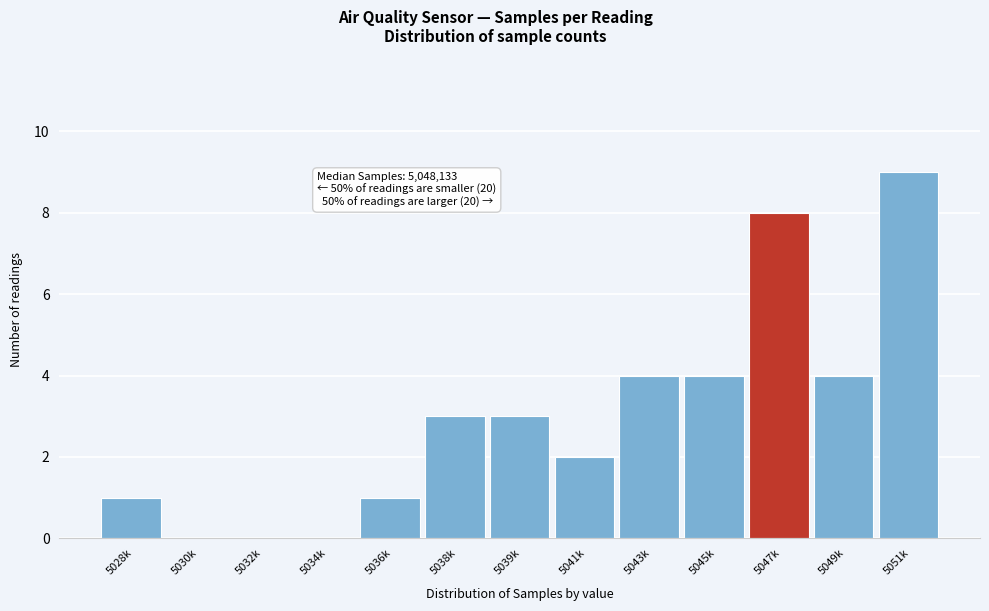

Reading right to left, what are all the values shown in this chart?

5051k=9	5049k=4	5047k=8	5045k=4	5043k=4	5041k=2	5039k=3	5038k=3	5036k=1	5034k=0	5032k=0	5030k=0	5028k=1